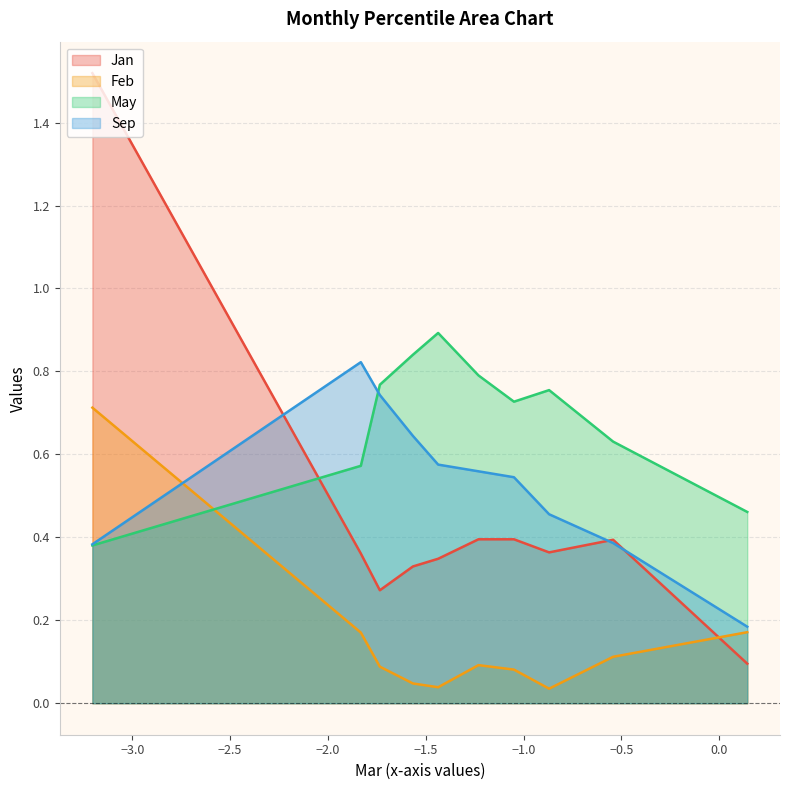

What is the total value across all series at pct75?

1.6